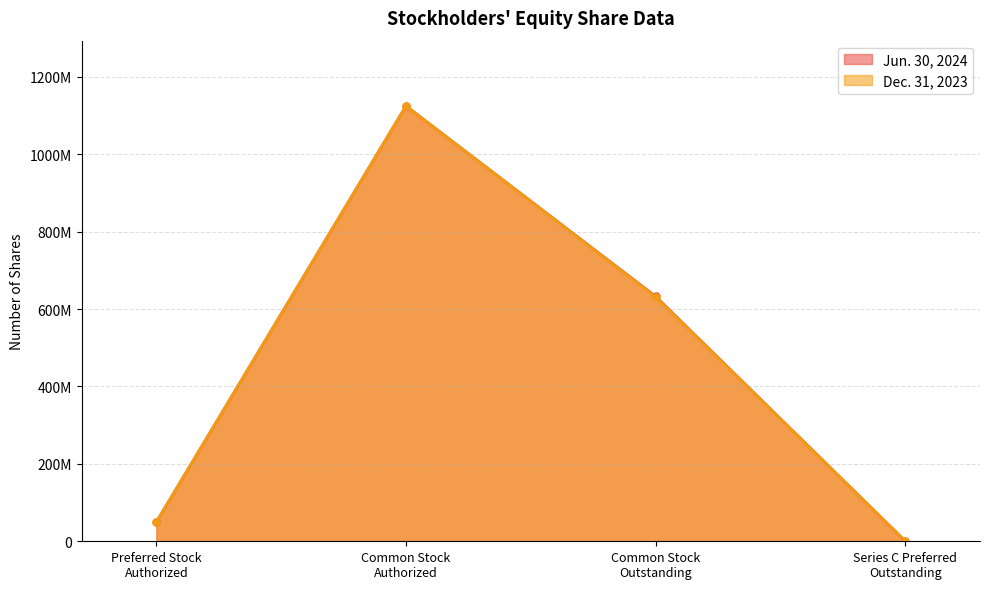

What are all the series names shown in the legend?

Jun. 30, 2024, Dec. 31, 2023